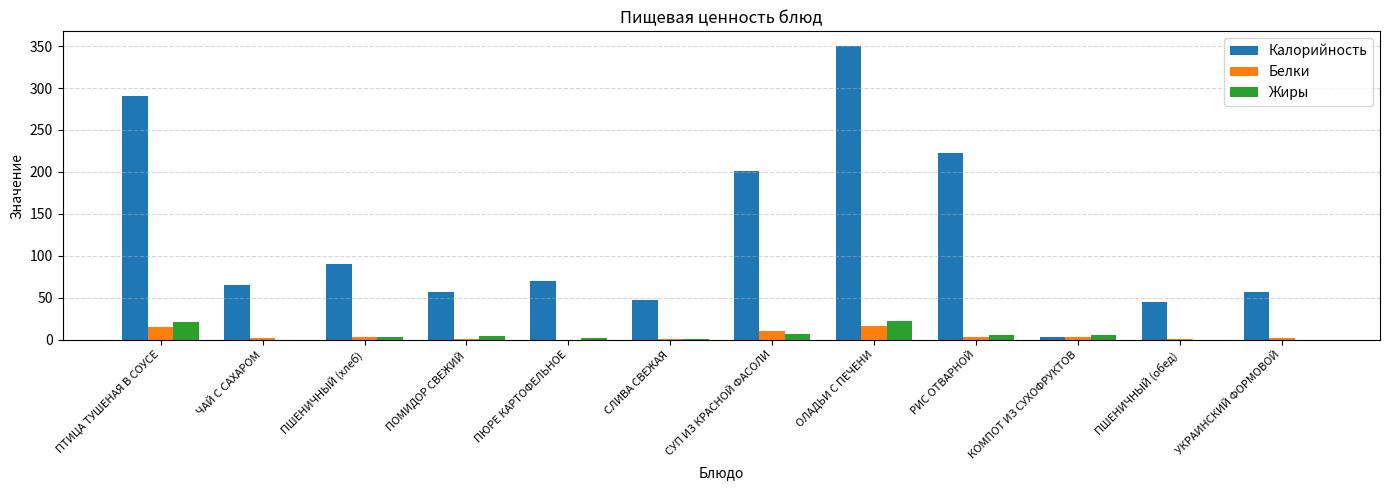

What is the maximum value shown in the chart?

350.0